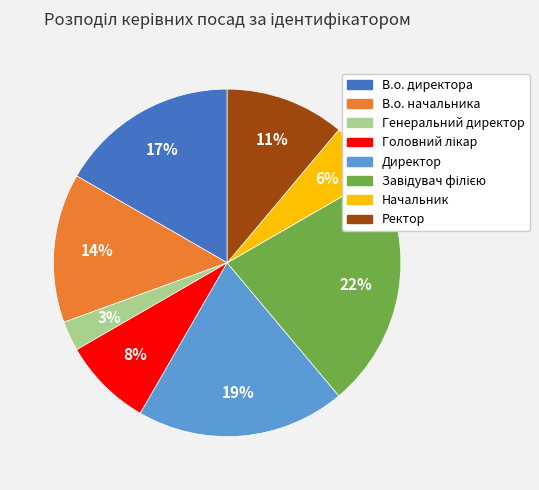

Which has a higher value, В.о. начальника or Начальник?

В.о. начальника